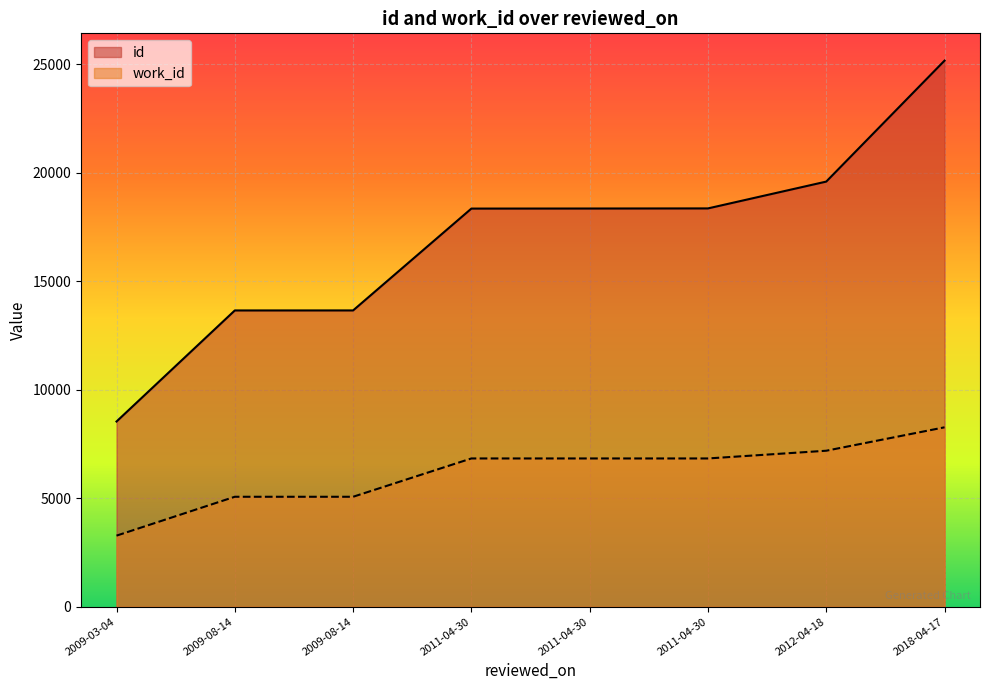

Reading left to right, transcribe all the data shown in this chart.

id: 2009-03-04=8539	2009-08-14=13658	2009-08-14=13659	2011-04-30=18353	2011-04-30=18356	2011-04-30=18361	2012-04-18=19597	2018-04-17=25172
work_id: 2009-03-04=3278	2009-08-14=5070	2009-08-14=5070	2011-04-30=6836	2011-04-30=6836	2011-04-30=6836	2012-04-18=7192	2018-04-17=8271